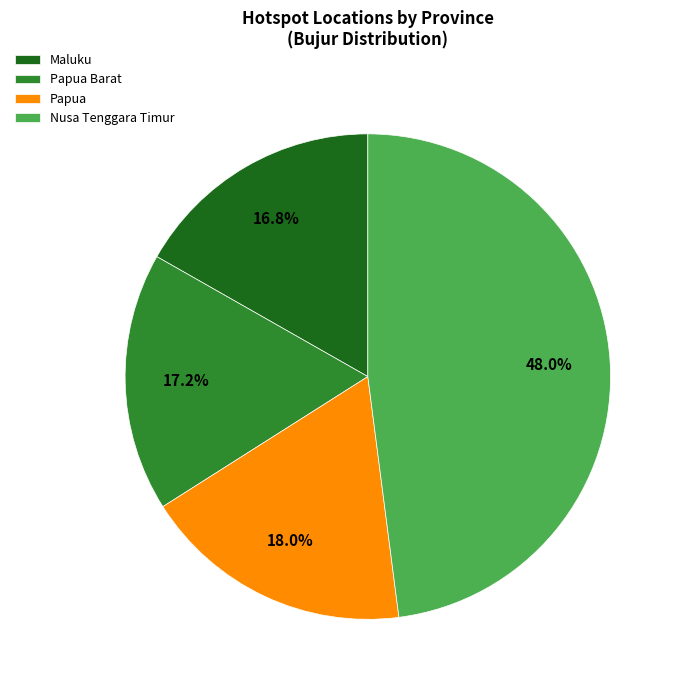

Is the sum of Nusa Tenggara Timur and Papua greater than half?

Yes